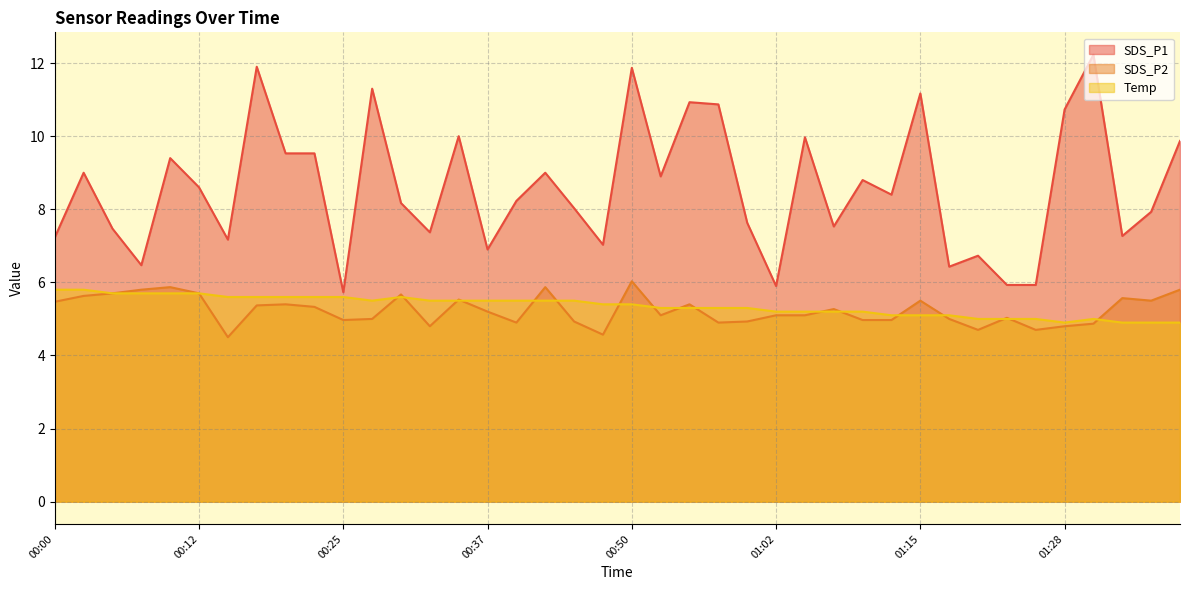

At which category is the sum across all series the highest?

00:50